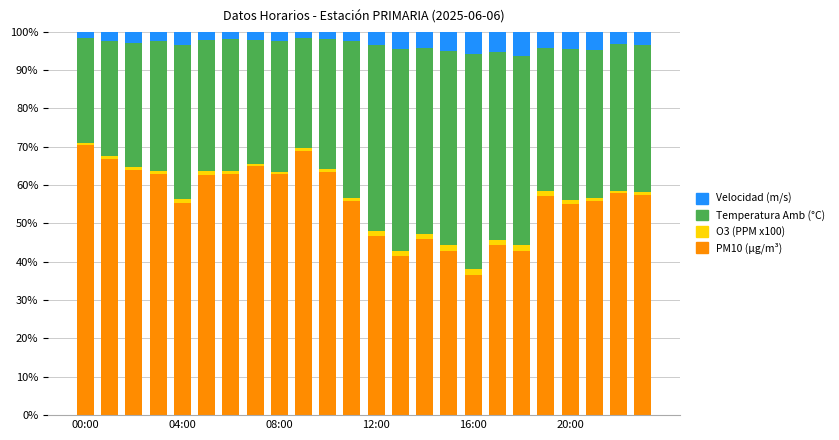

What is the lowest value of the PM10 (µg/m³) series?

36.6